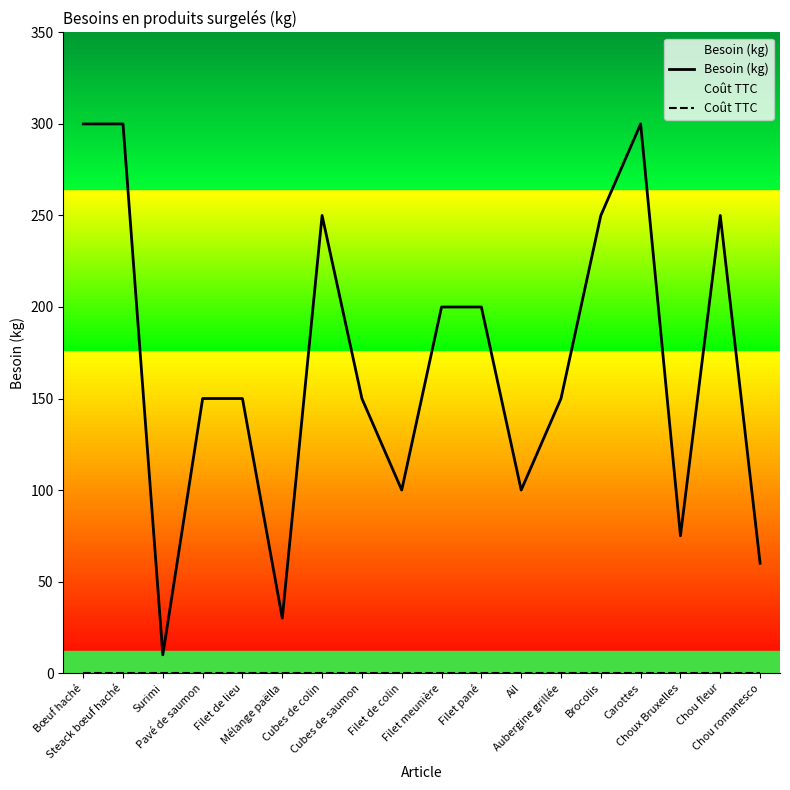

How many categories are shown in the chart?

18